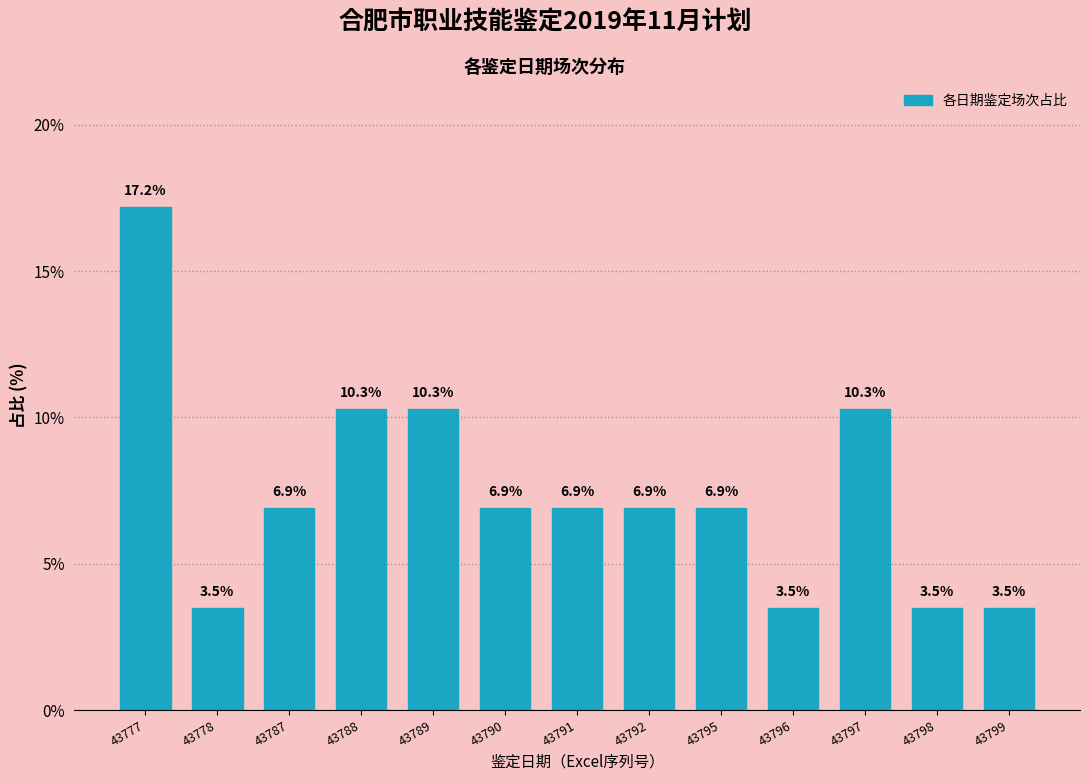

Reading right to left, extract all data points from this chart.

3.5	3.5	10.3	3.5	6.9	6.9	6.9	6.9	10.3	10.3	6.9	3.5	17.2